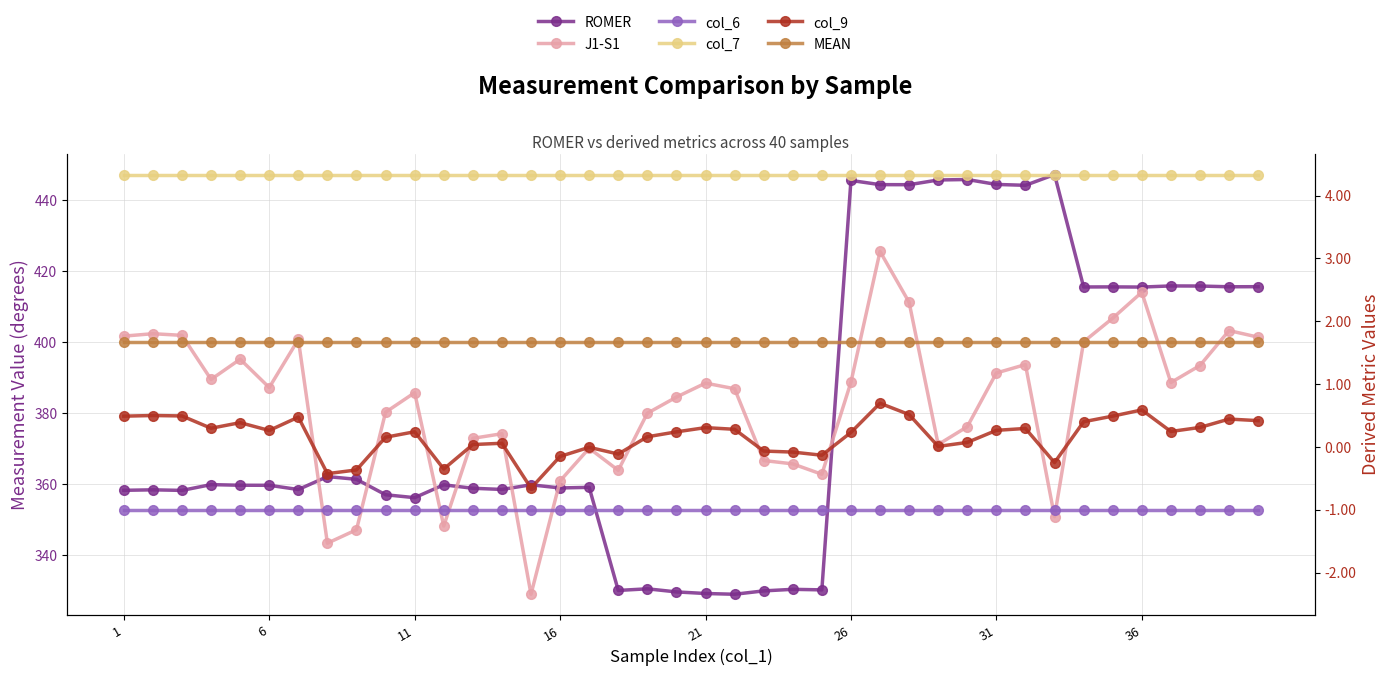

The value of J1-S1 at 11 is -0.4. True or false?

False